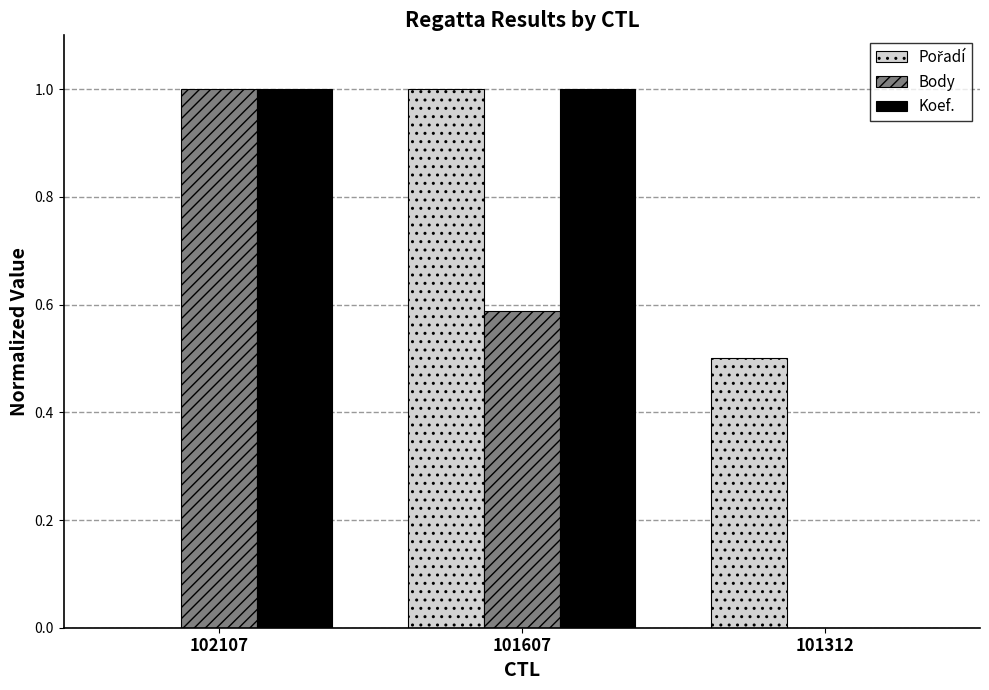

Is it true that Body equals 1.5 at 102107?

False